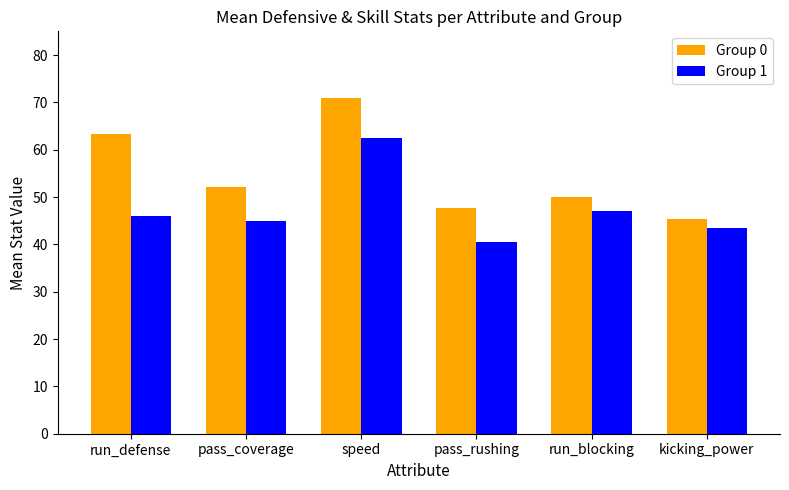

Where is Group 0 nearest to the value 58?

run_defense